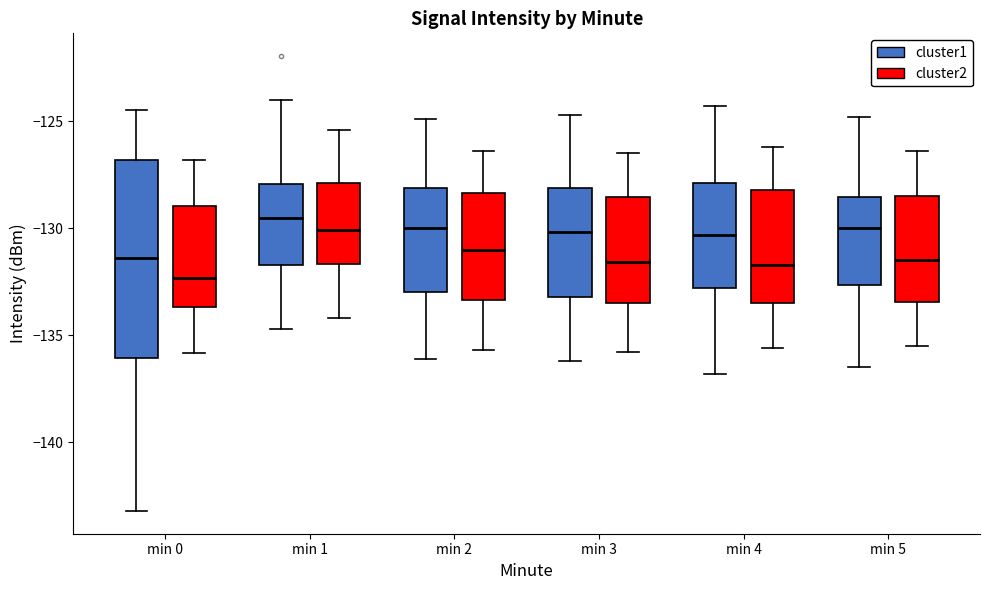

Which box has the highest median line?

min 1 (cluster1)